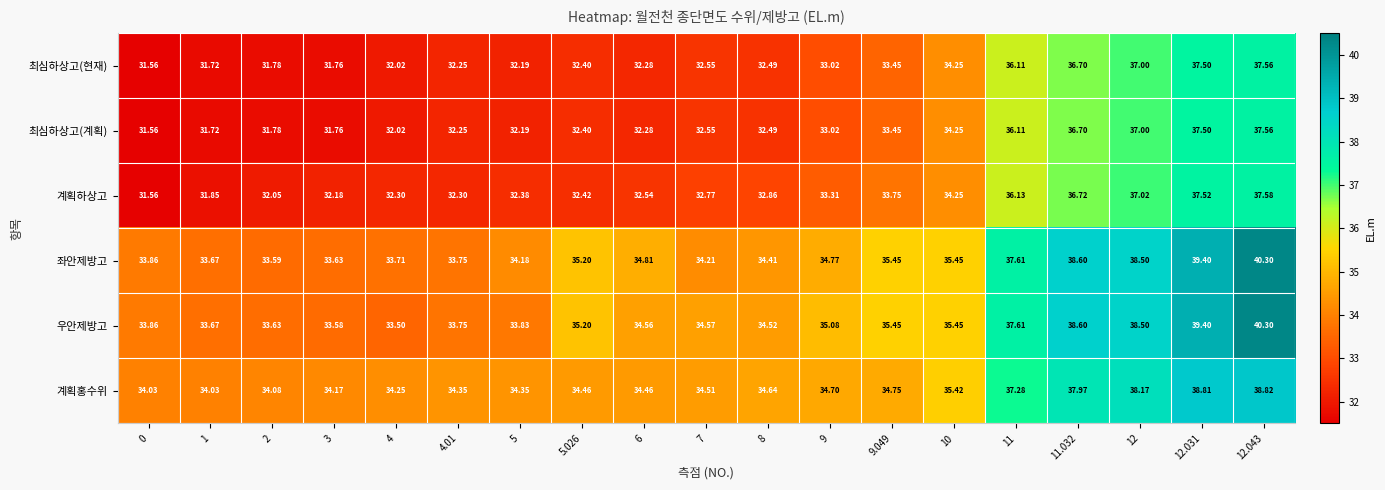

What is the minimum value shown in the chart?

31.6